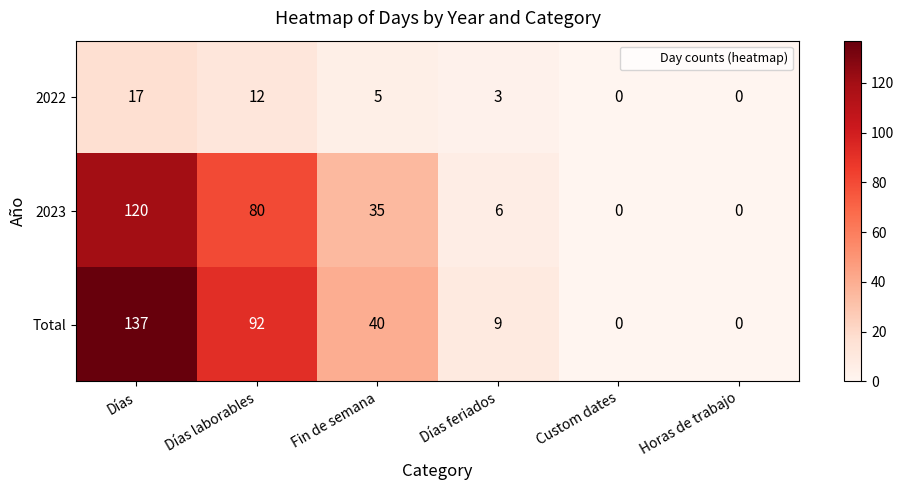

Is it true that Total equals 0 at Horas de trabajo?

True